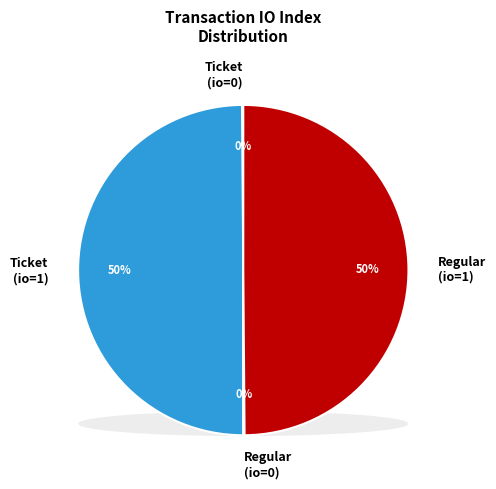

How many segments does this pie chart have?

4